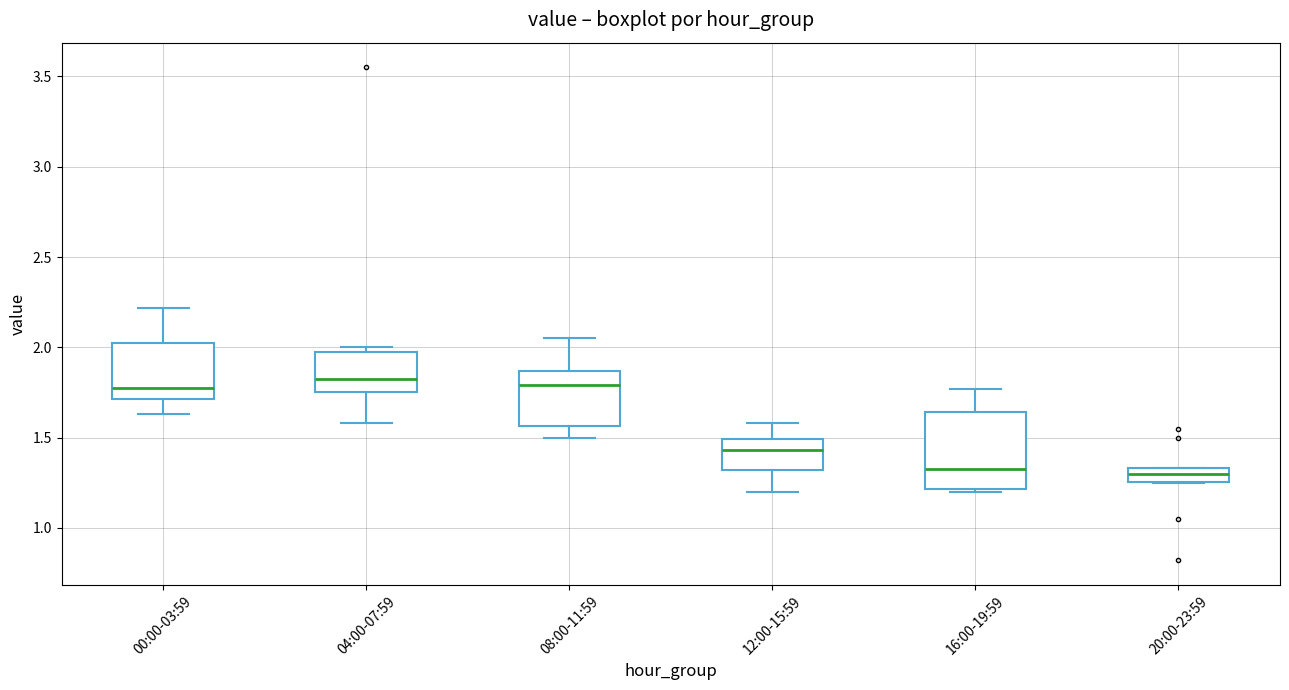

Which box is the tallest, from its lower edge to its upper edge?

16:00-19:59